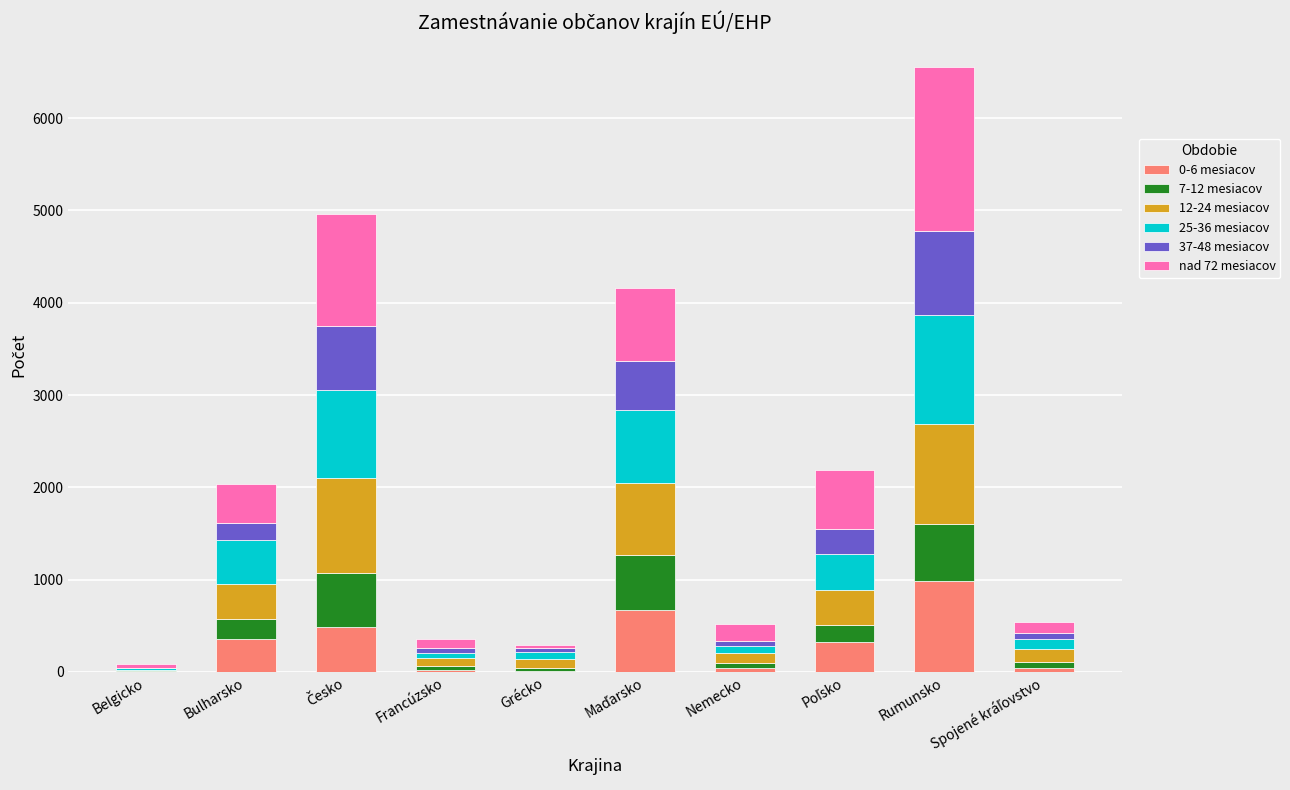

At which label does 0-6 mesiacov reach its peak?

Rumunsko